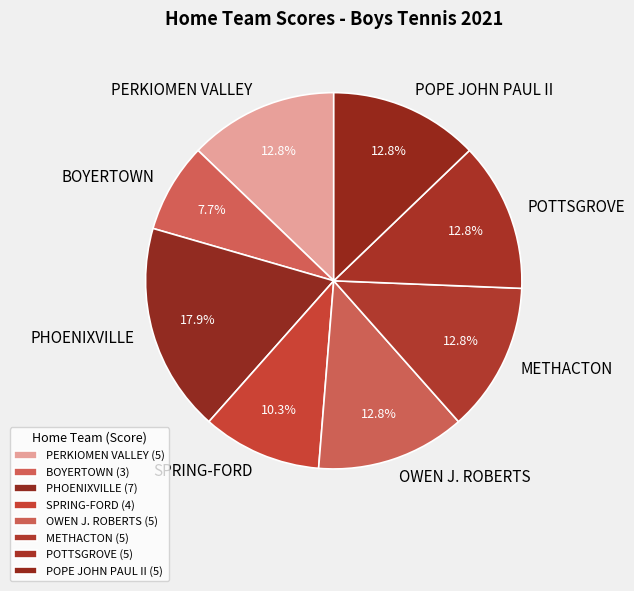

What percentage is NOT represented by POPE JOHN PAUL II?

87.2%